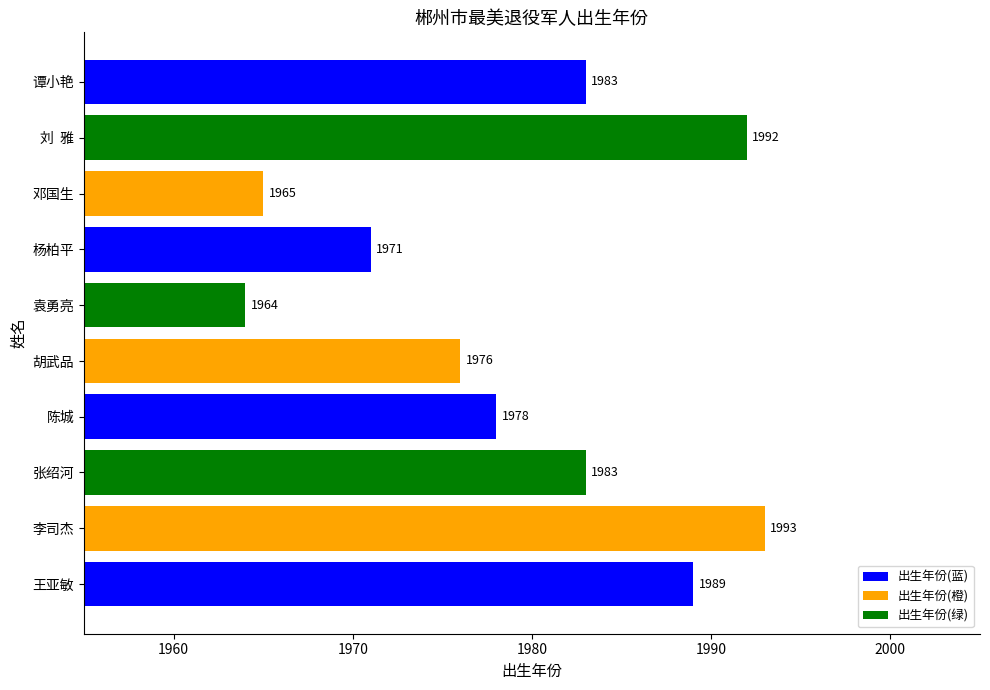

What is the sum of all values?

19794